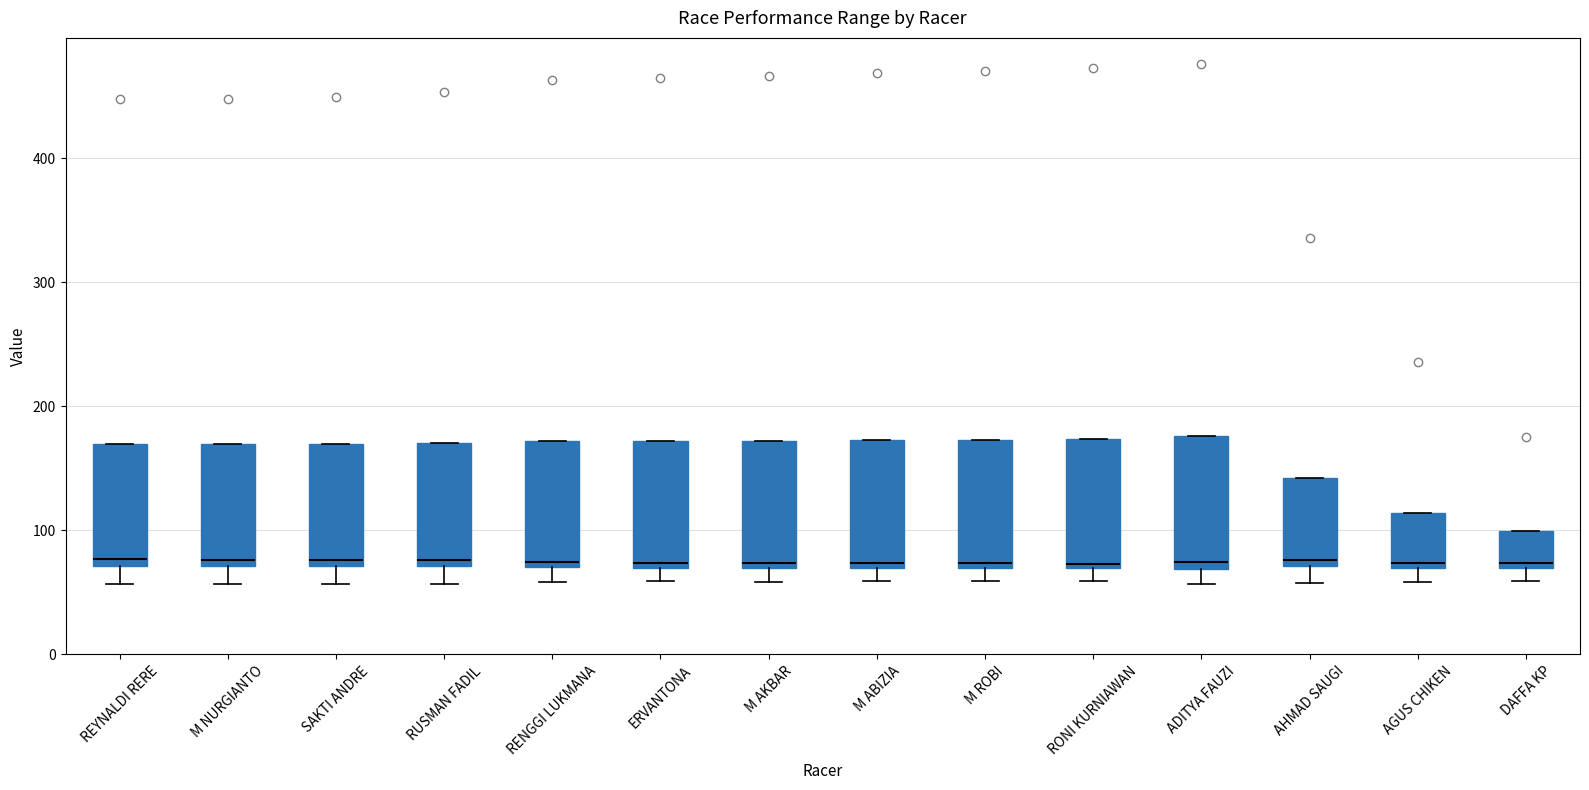

Reading left to right, read every box against the y-axis: the position of its median line, the range the box covers, and the ends of its whiskers. The values are not printed on the chart, so give them approximately, as read against the axis.

REYNALDI RERE: median 80, box 70 to 170, whiskers 60 to 170
M NURGIANTO: median 80, box 70 to 170, whiskers 60 to 170
SAKTI ANDRE: median 80, box 70 to 170, whiskers 60 to 170
RUSMAN FADIL: median 80, box 70 to 170, whiskers 60 to 170
RENGGI LUKMANA: median 70 (just above the box's lower edge), box 70 to 170, whiskers 60 to 170
ERVANTONA: median 70 (just above the box's lower edge), box 70 to 170, whiskers 60 to 170
M AKBAR: median 70 (just above the box's lower edge), box 70 to 170, whiskers 60 to 170
M ABIZIA: median 70 (just above the box's lower edge), box 70 to 170, whiskers 60 to 170
M ROBI: median 70 (just above the box's lower edge), box 70 to 170, whiskers 60 to 170
RONI KURNIAWAN: median 70 (just above the box's lower edge), box 70 to 170, whiskers 60 to 170
ADITYA FAUZI: median 70 (just above the box's lower edge), box 70 to 180, whiskers 60 to 180
AHMAD SAUGI: median 80, box 70 to 140, whiskers 60 to 140
AGUS CHIKEN: median 70 (just above the box's lower edge), box 70 to 110, whiskers 60 to 110
DAFFA KP: median 70 (just above the box's lower edge), box 70 to 100, whiskers 60 to 100